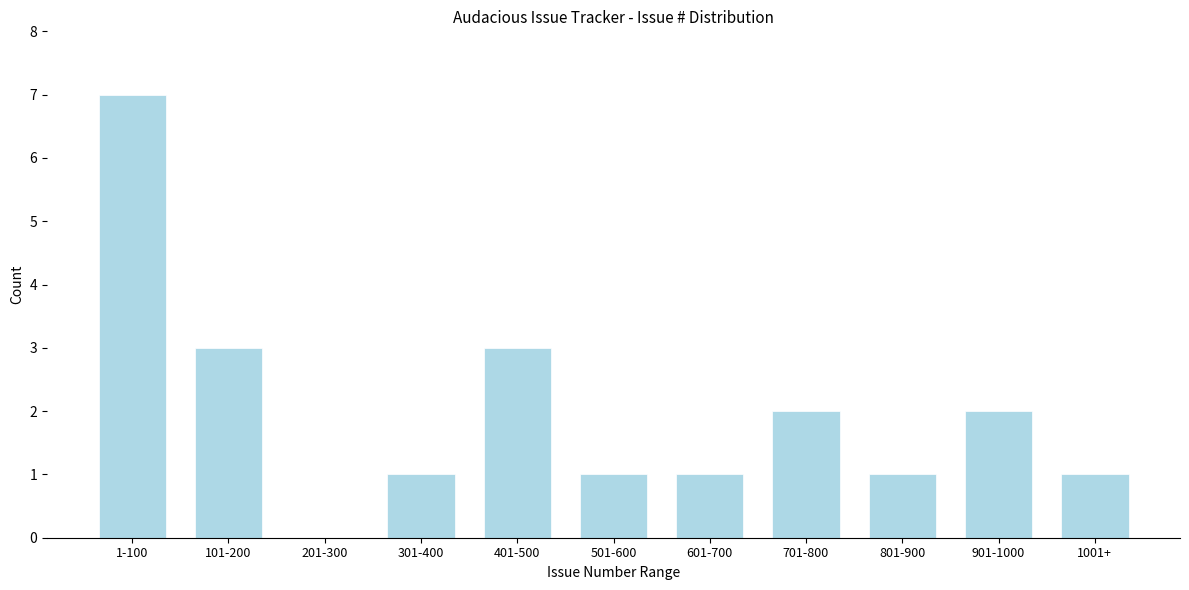

Reading left to right, transcribe all the data shown in this chart.

1-100=7	101-200=3	201-300=0	301-400=1	401-500=3	501-600=1	601-700=1	701-800=2	801-900=1	901-1000=2	1001+=1